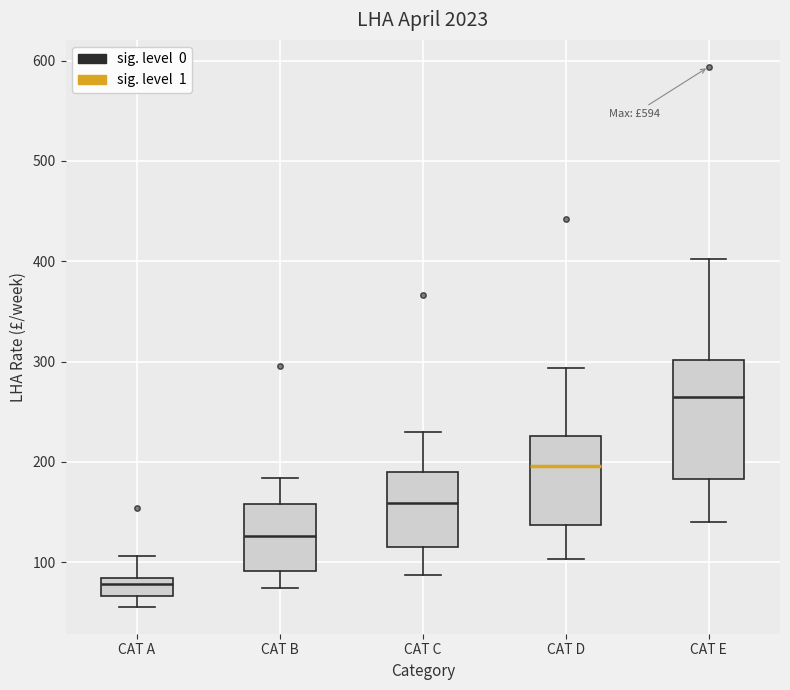

Reading left to right, read every box against the y-axis: the position of its median line, the range the box covers, and the ends of its whiskers. The values are not printed on the chart, so give them approximately, as read against the axis.

CAT A: median 80 (just below the box's upper edge), box 70 to 80, whiskers 60 to 110
CAT B: median 130, box 90 to 160, whiskers 70 to 180
CAT C: median 160, box 120 to 190, whiskers 90 to 230
CAT D: median 200, box 140 to 230, whiskers 100 to 290
CAT E: median 260, box 180 to 300, whiskers 140 to 400